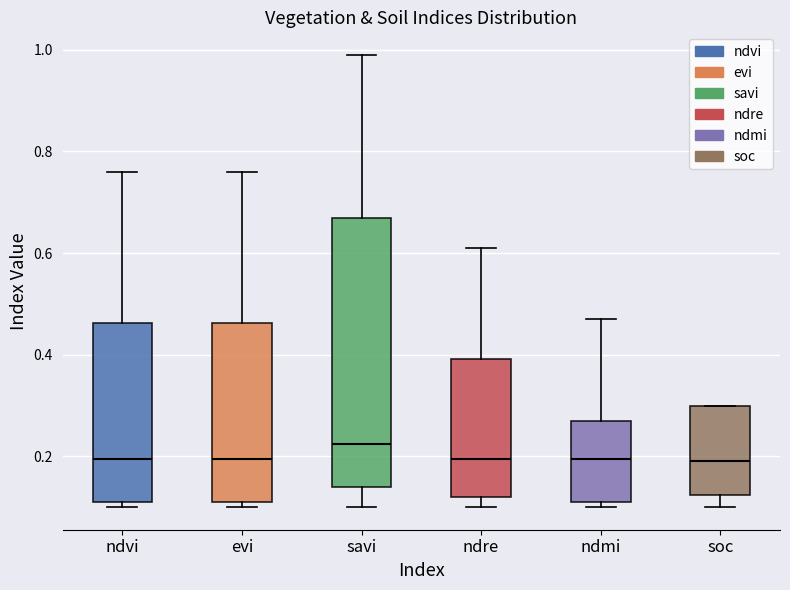

Which box is the tallest, from its lower edge to its upper edge?

savi